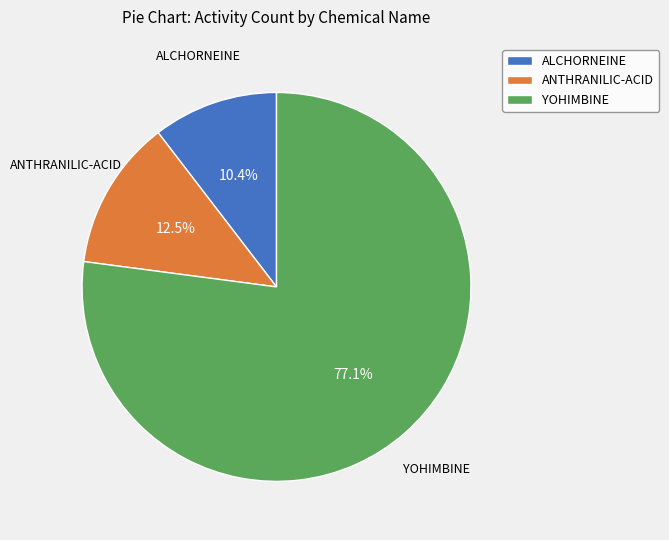

Approximately how many times larger is the value at YOHIMBINE compared to ANTHRANILIC-ACID?

6.2